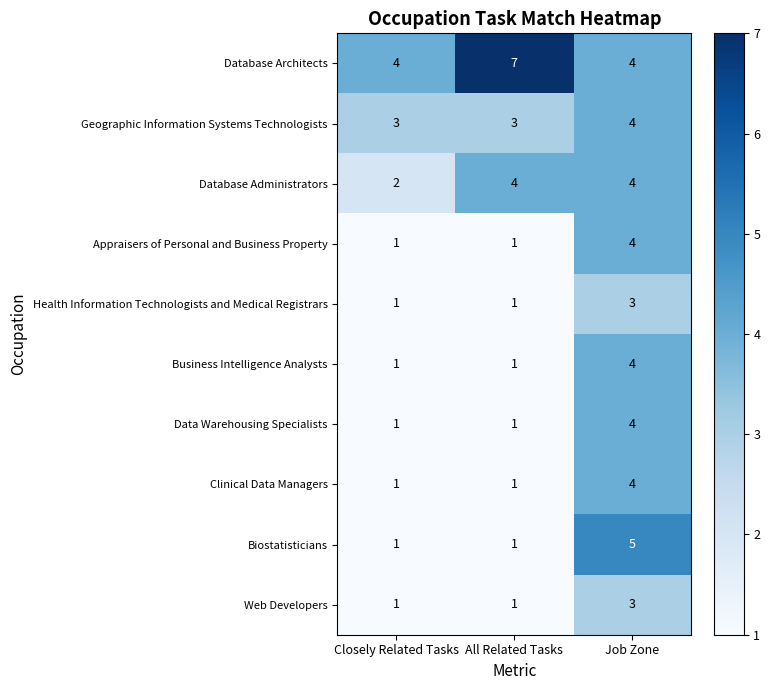

True or false: Appraisers of Personal and Business Property has a value of 4 at Job Zone.

True